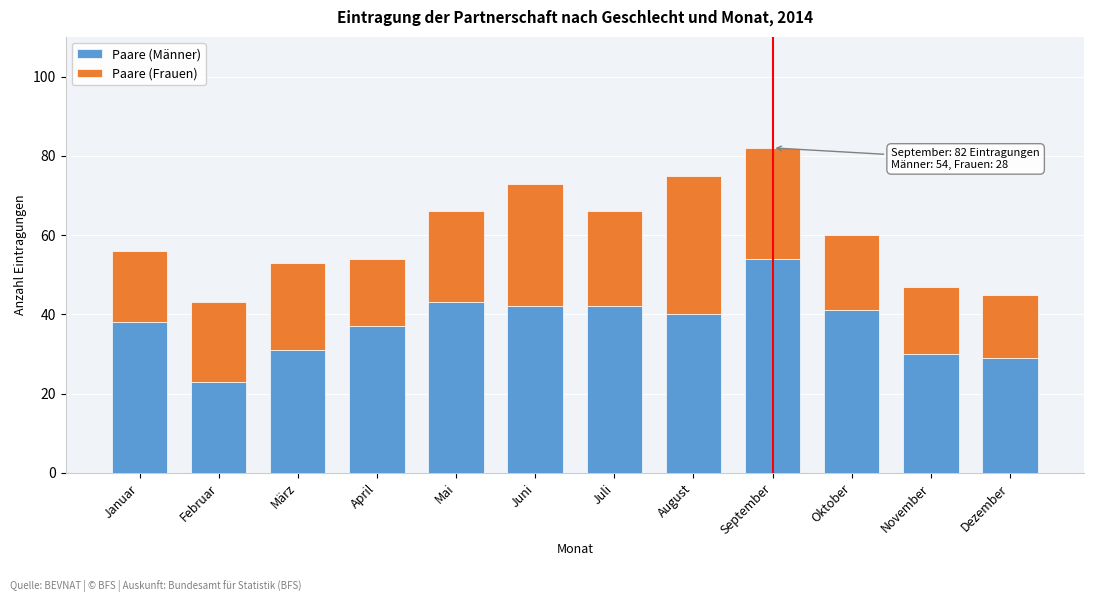

Reading left to right, transcribe the values for Paare (Männer).

Januar=38	Februar=23	März=31	April=37	Mai=43	Juni=42	Juli=42	August=40	September=54	Oktober=41	November=30	Dezember=29